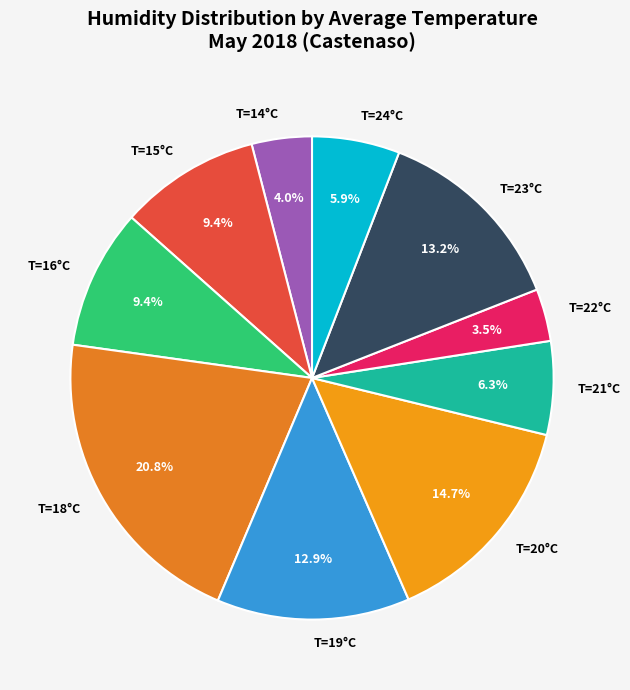

Which slice is the largest?

T=18°C